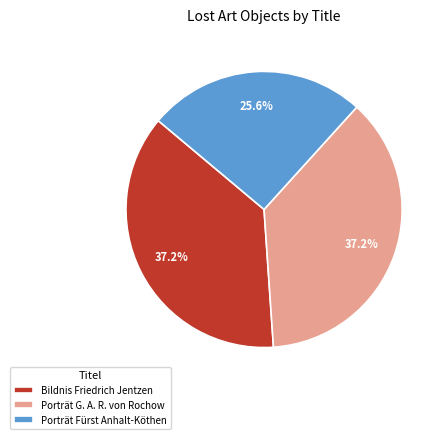

What is the smallest slice in the pie chart?

Porträt Fürst Anhalt-Köthen